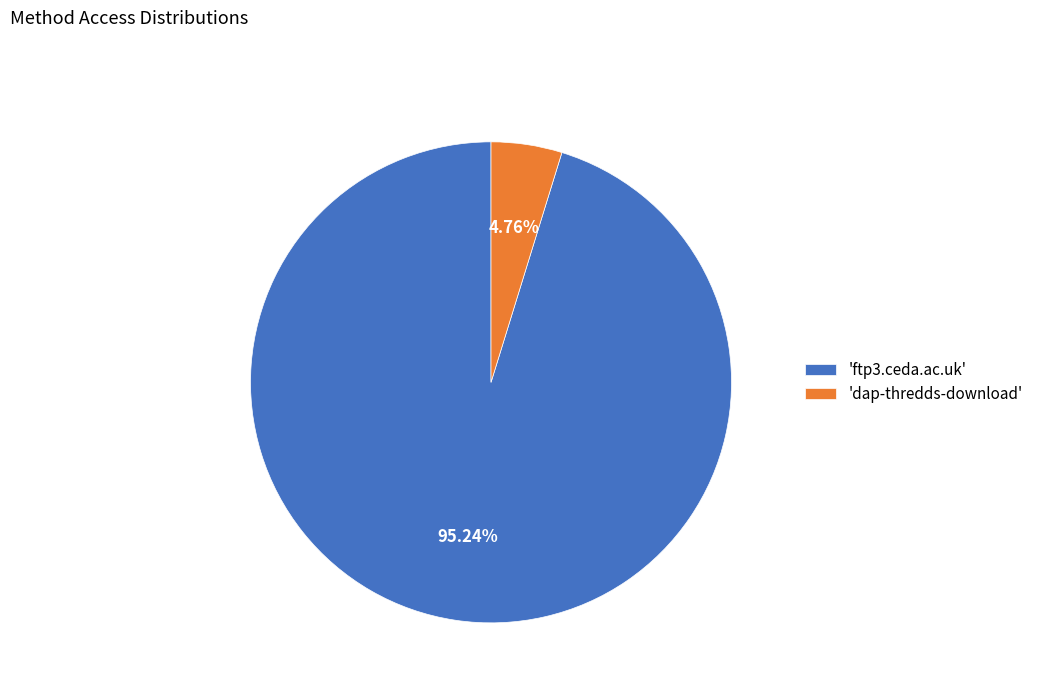

Which has a higher value, 'ftp3.ceda.ac.uk' or 'dap-thredds-download'?

'ftp3.ceda.ac.uk'